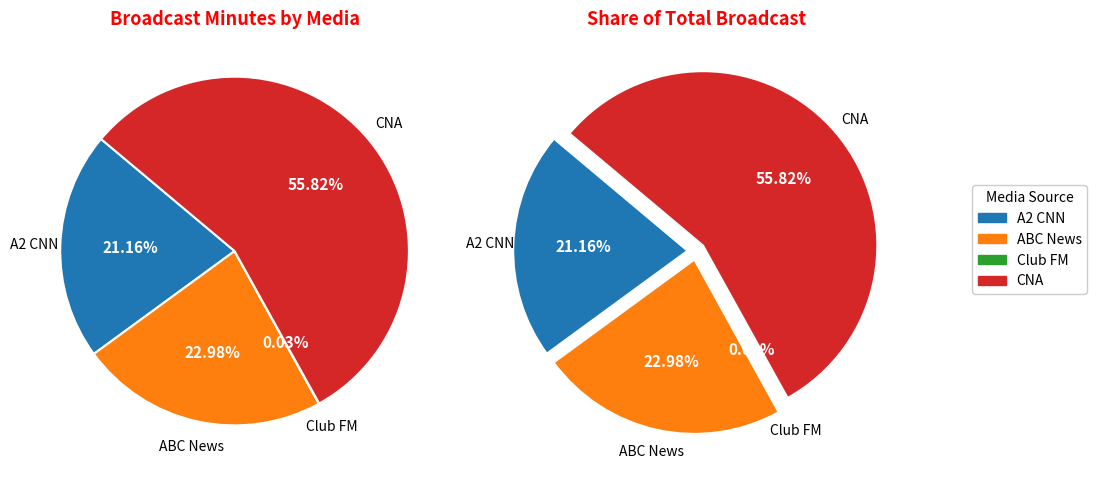

To the nearest percent, what is the combined percentage of A2 CNN and CNA?

77%